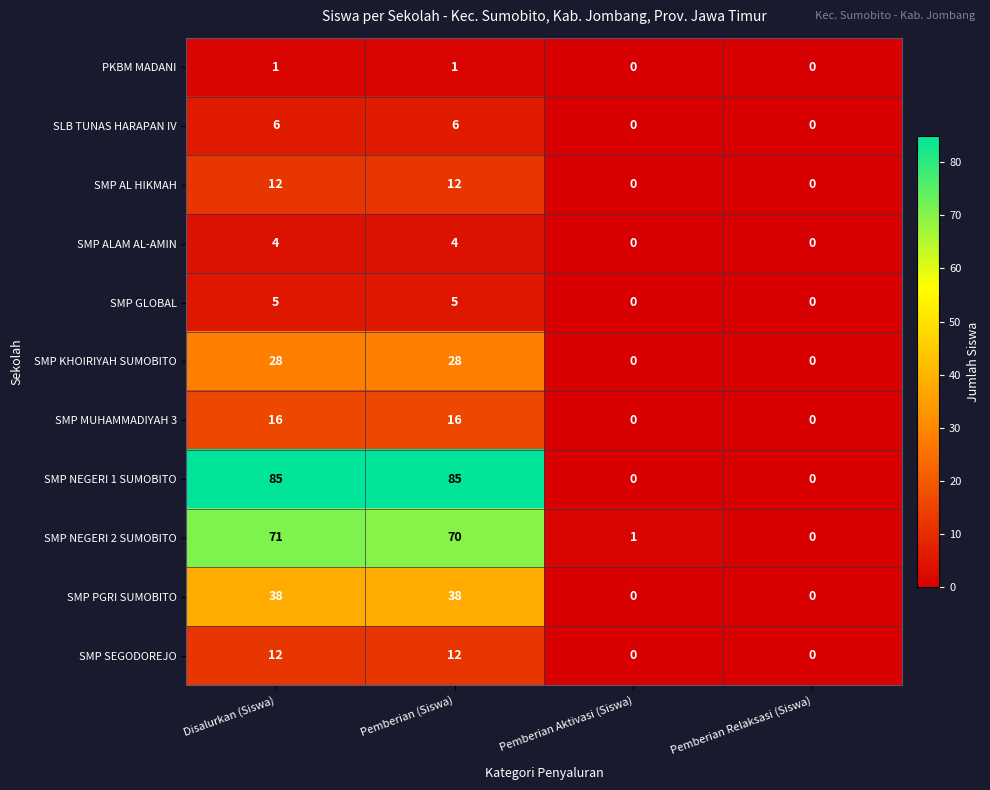

Which series changed the most between Pemberian (Siswa) and Pemberian Aktivasi (Siswa)?

SMP NEGERI 1 SUMOBITO